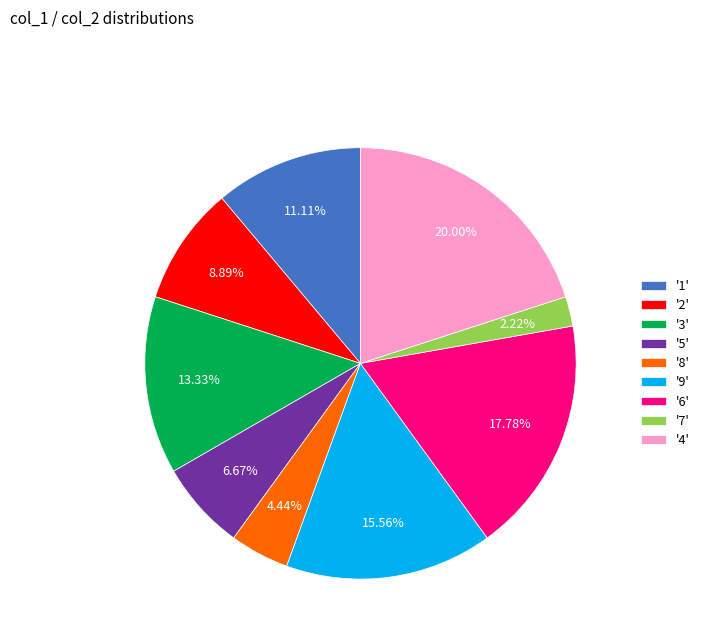

Rank the categories by value from lowest to highest.

'7', '8', '5', '2', '1', '3', '9', '6', '4'